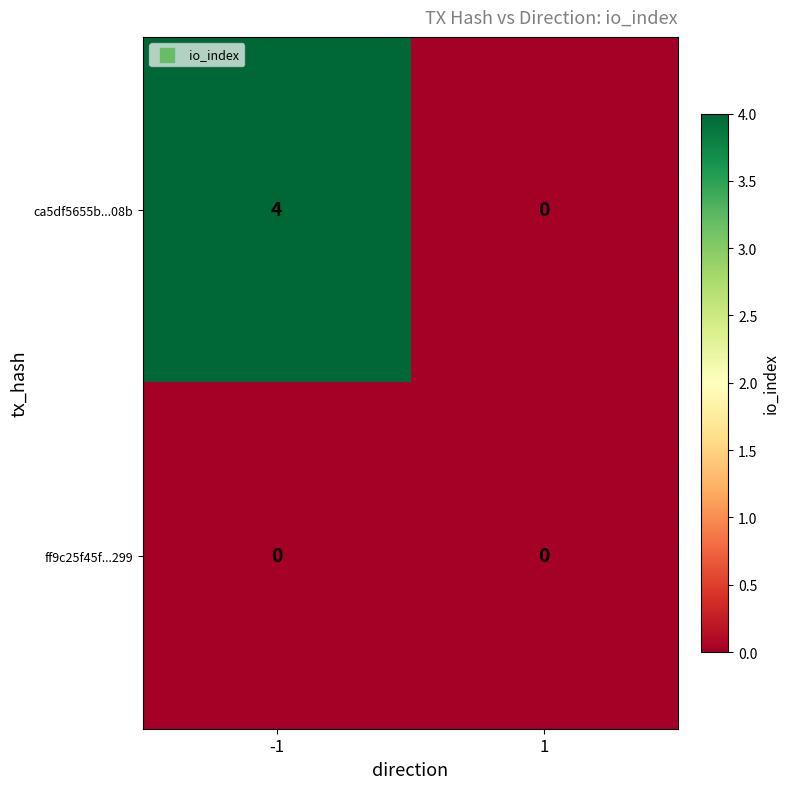

Which series has the largest total across all categories?

ca5df5655b...08b